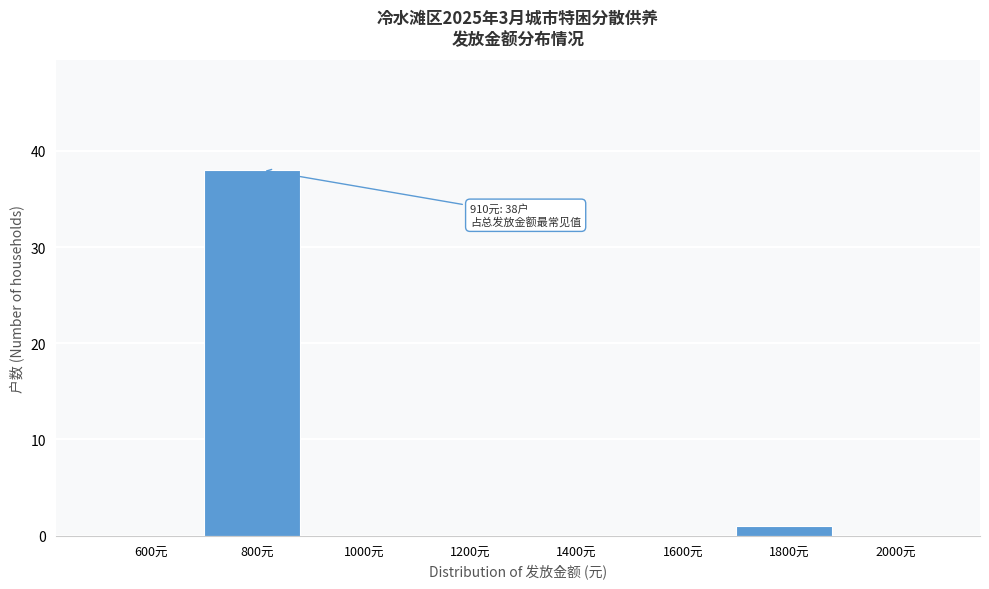

Reading left to right, extract all data points from this chart.

600元=0	800元=38	1000元=0	1200元=0	1400元=0	1600元=0	1800元=1	2000元=0